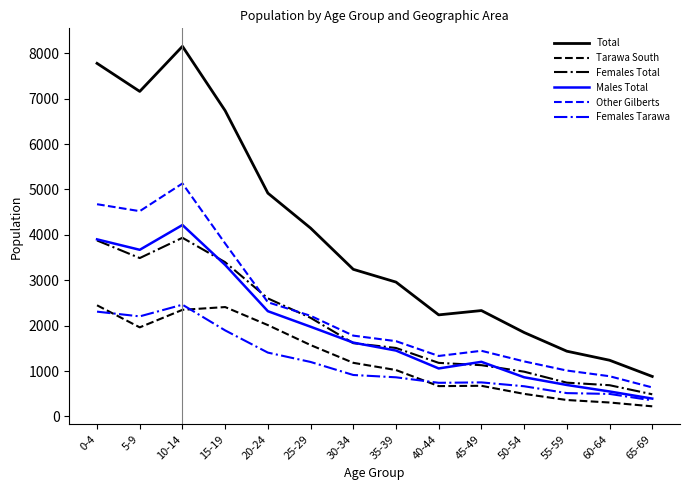

What position from the right is 45-49?

5